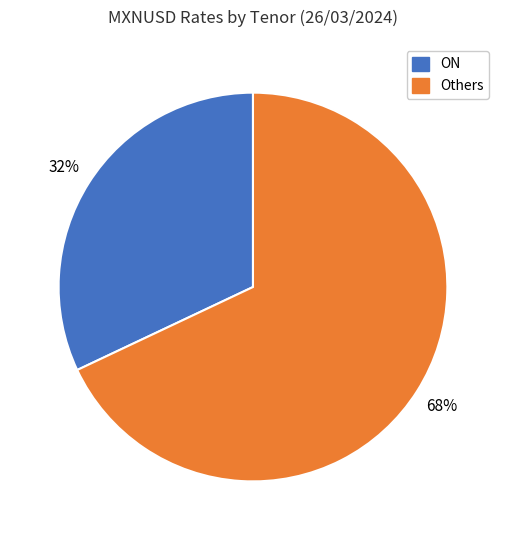

Does any single category account for the majority?

Yes